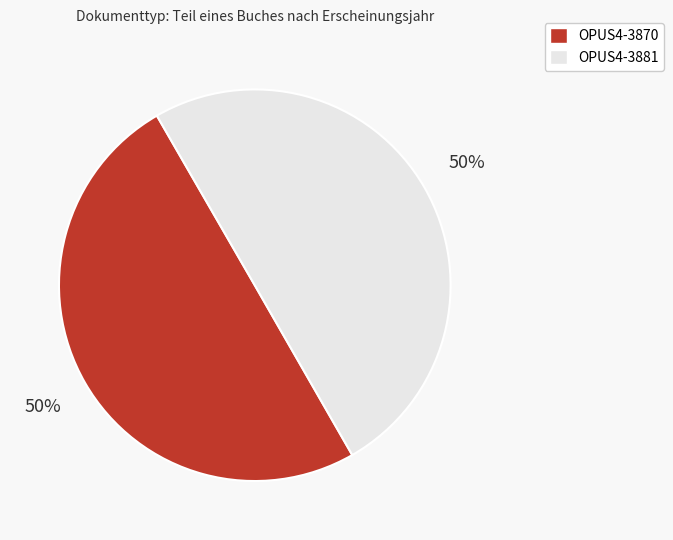

Is it true that OPUS4-3881 is 50% of the pie?

True